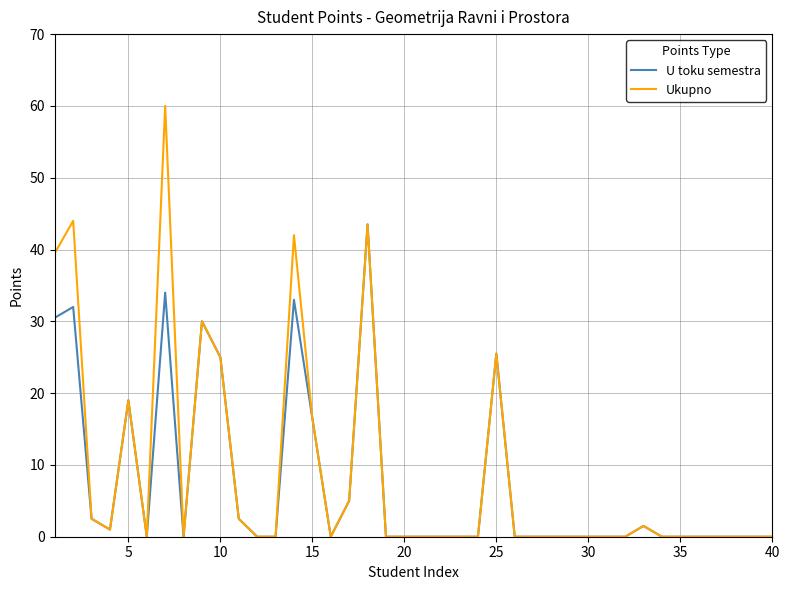

Which series has the widest spread of values?

Ukupno